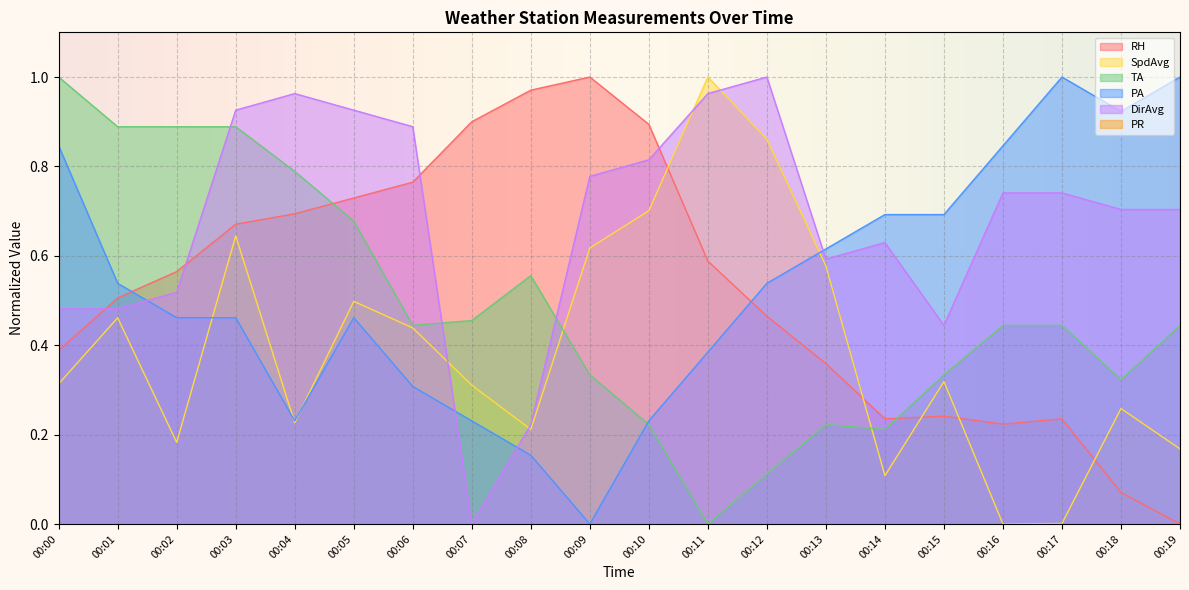

At how many categories does at least one series exceed 0?

20